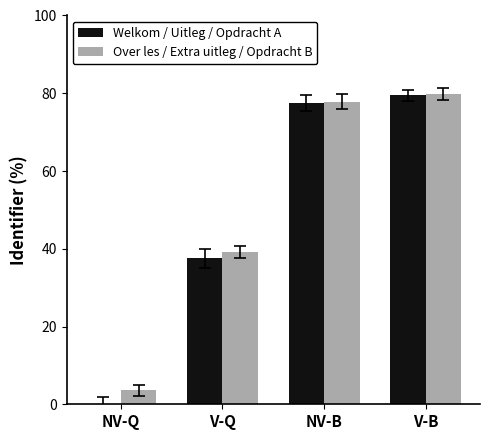

Which series has the widest spread of values?

Welkom / Uitleg / Opdracht A